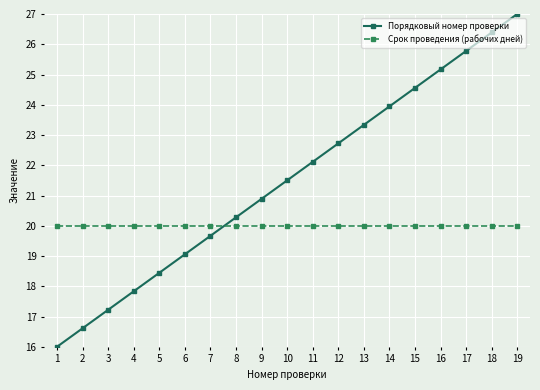

Read the Порядковый номер проверки value at 17.

25.8